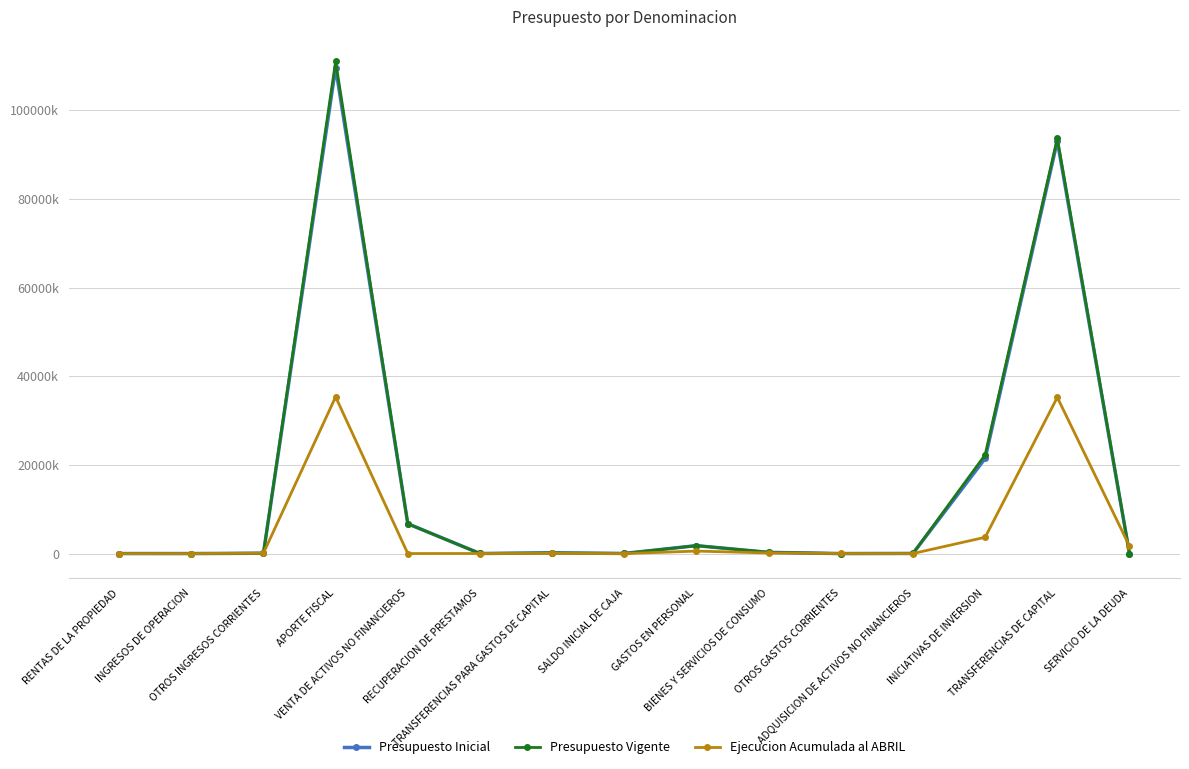

Which category has the highest value in the Presupuesto Inicial series?

APORTE FISCAL